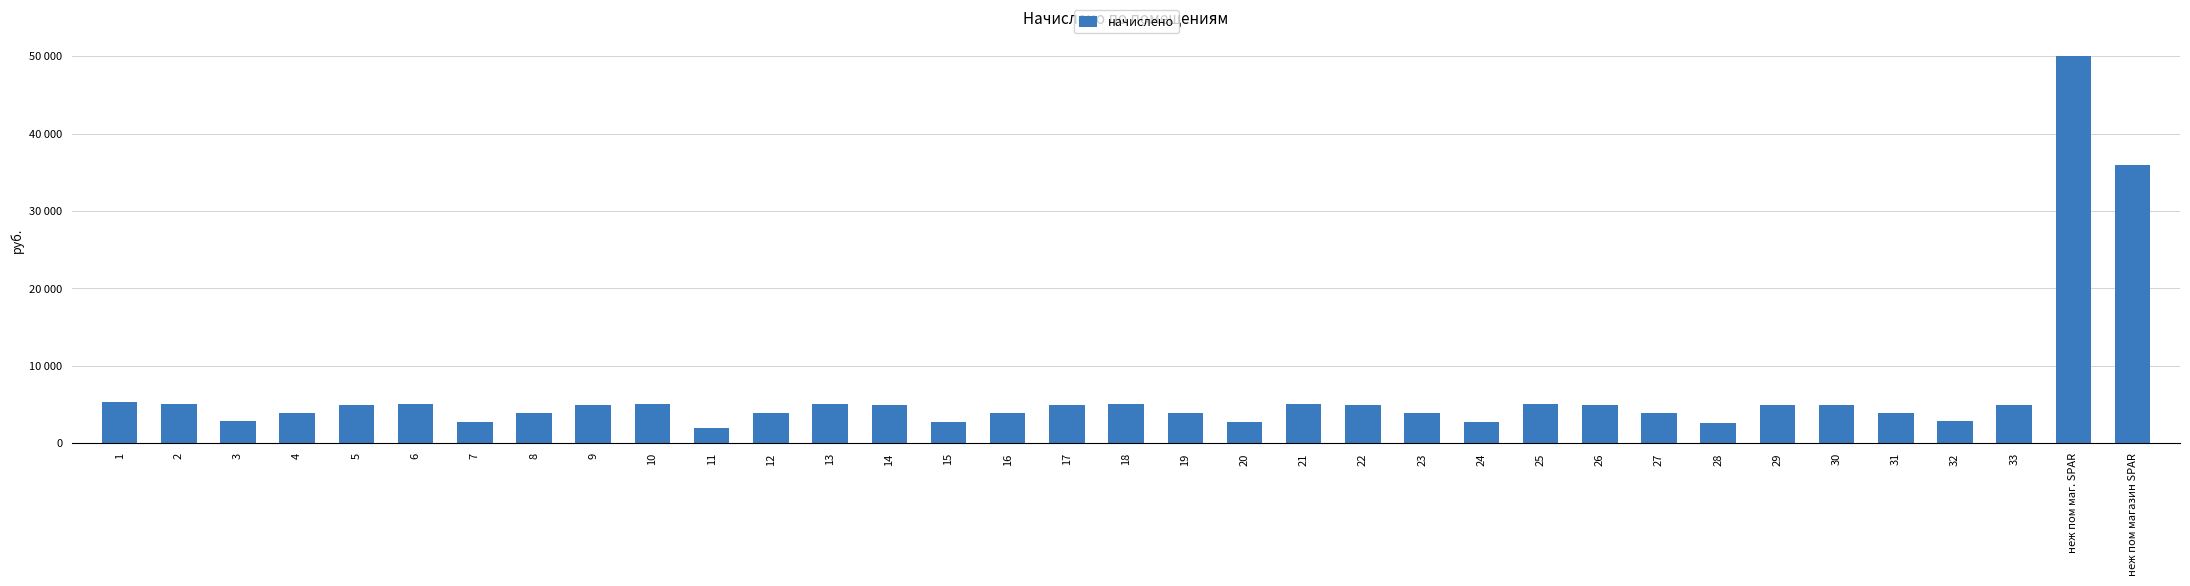

Reading right to left, what are all the values shown in this chart?

неж пом магазин SPAR=35932.1	неж пом маг. SPAR=50013.8	33=4963.1	32=2829.1	31=3852.1	30=4987.0	29=4915.1	28=2653.3	27=3868.1	26=4979.0	25=5074.9	24=2765.3	23=3900.1	22=5003.0	21=5074.9	20=2741.3	19=3964.1	18=5050.9	17=4979.0	16=3940.1	15=2693.3	14=4995.0	13=5019.0	12=3932.0	11=1958.0	10=5019.0	9=4995.0	8=3964.1	7=2757.2	6=5019.0	5=4987.0	4=3964.1	3=2821.2	2=5043.0	1=5306.6